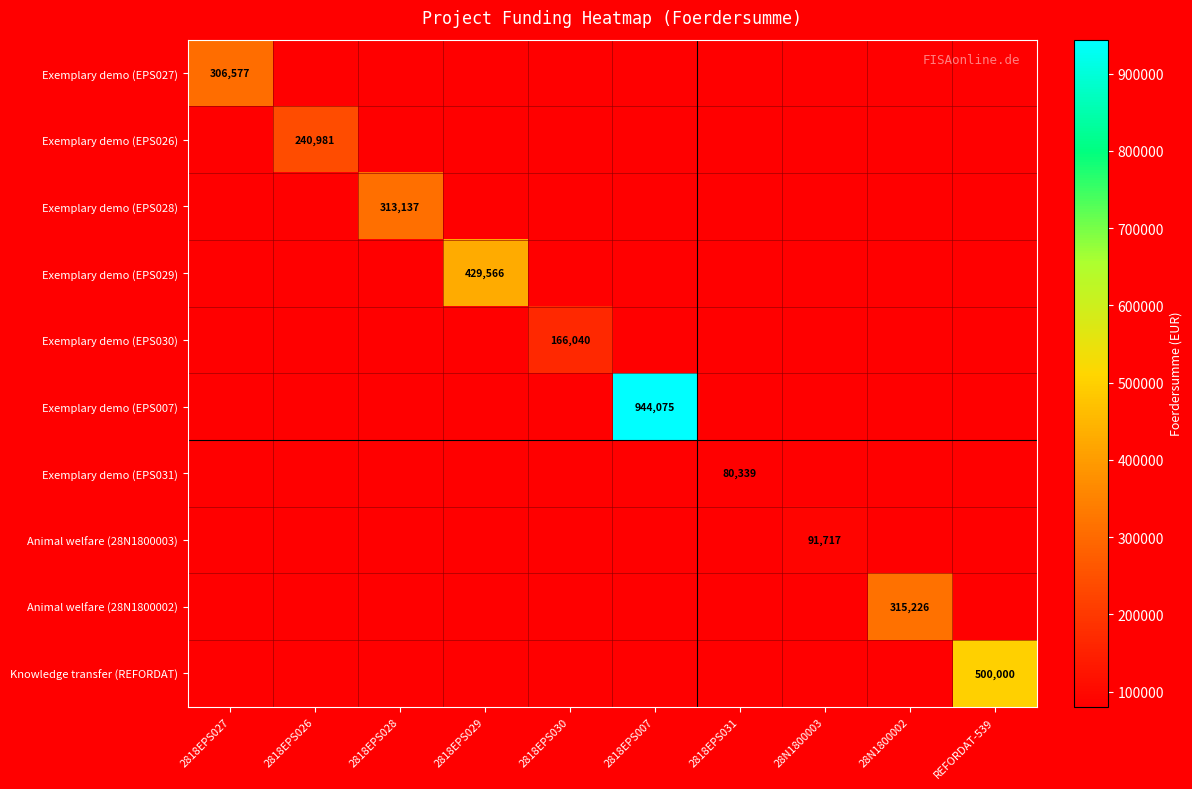

At how many categories does at least one series exceed 379285?

3